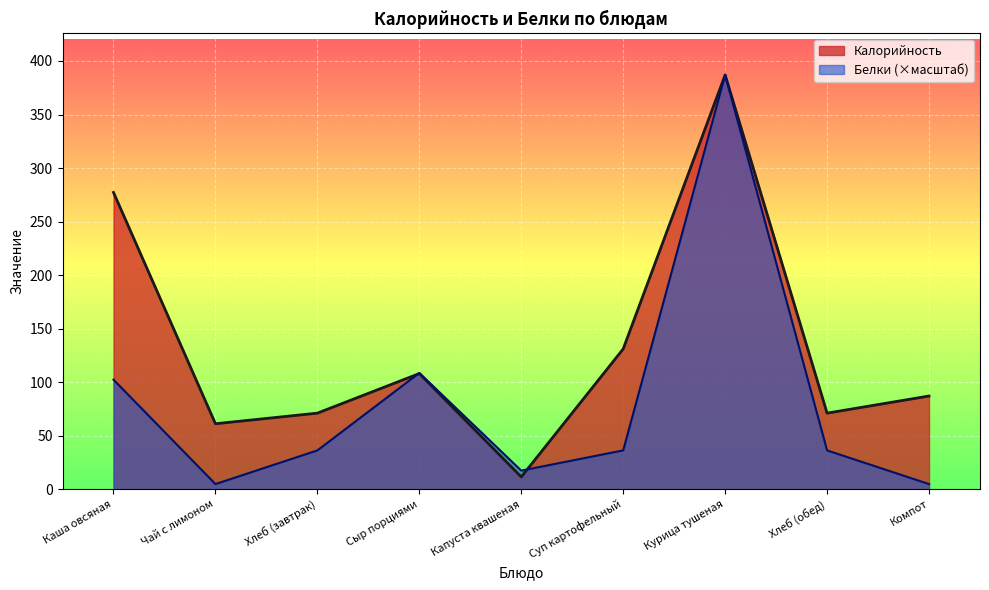

Which category has the lowest value in the Белки series?

Чай с лимоном